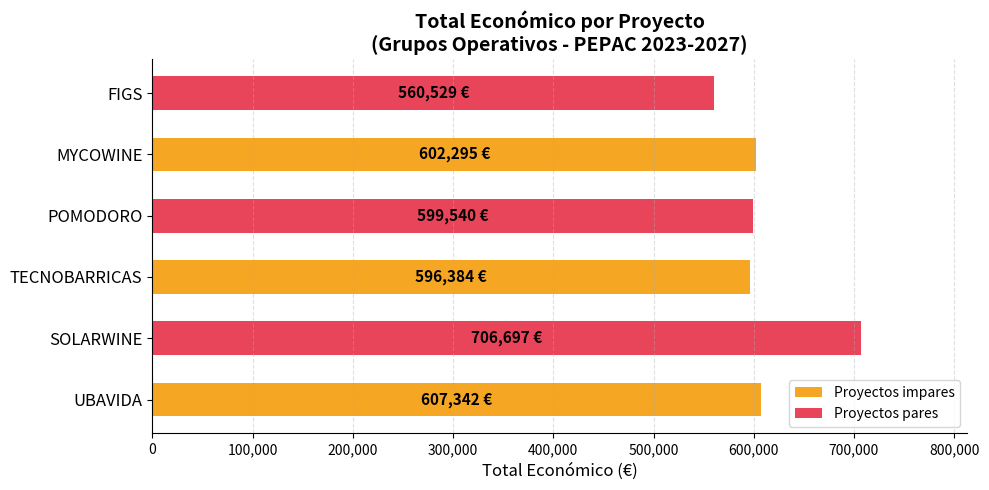

What is the difference between the values at SOLARWINE and POMODORO?

107157.0